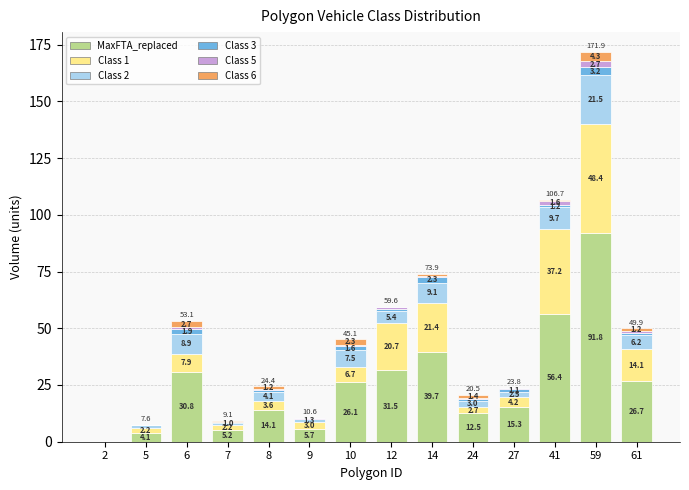

Which category has the highest value in the MaxFTA_replaced series?

59